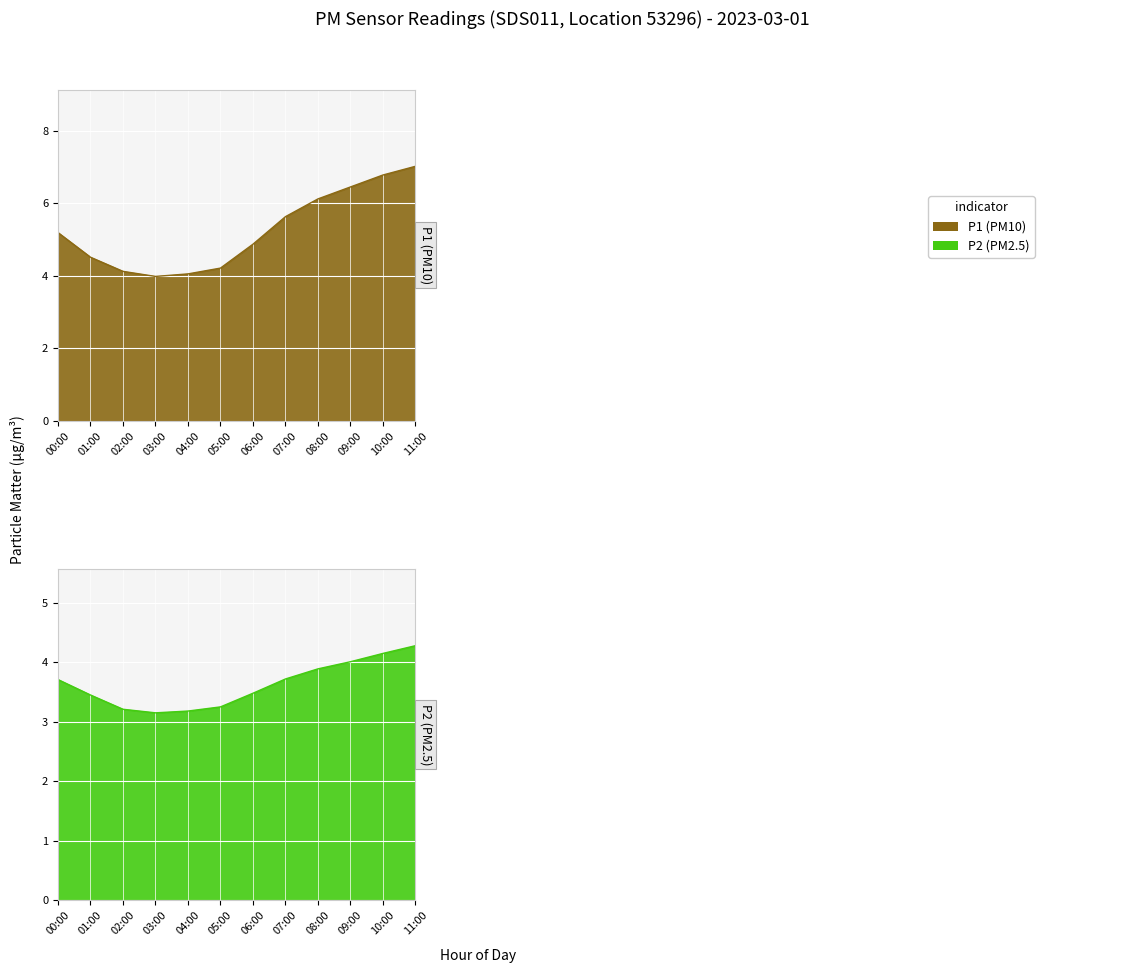

At which category is the sum across all series the highest?

11:00